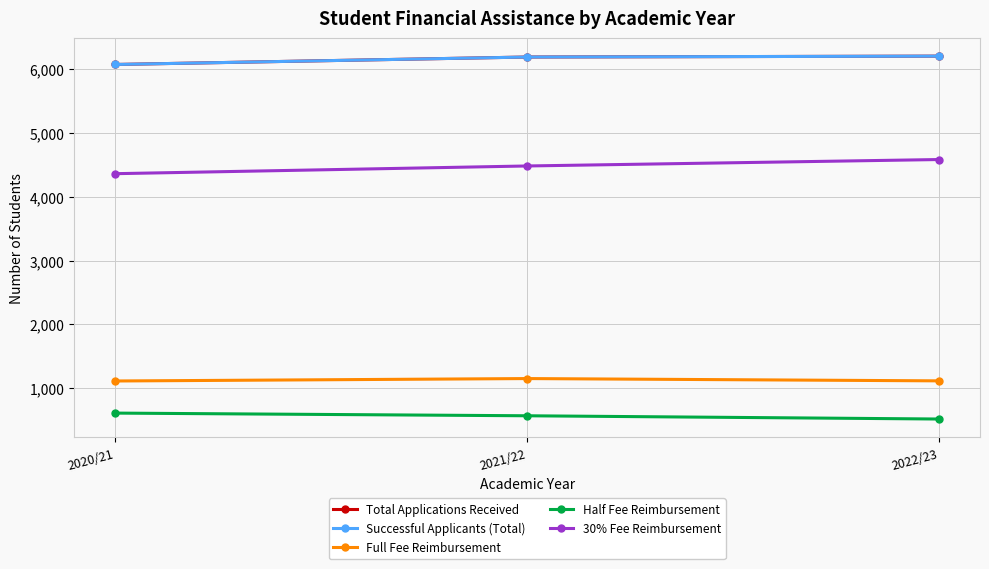

Where is 30% Fee Reimbursement nearest to the value 4474?

2021/22